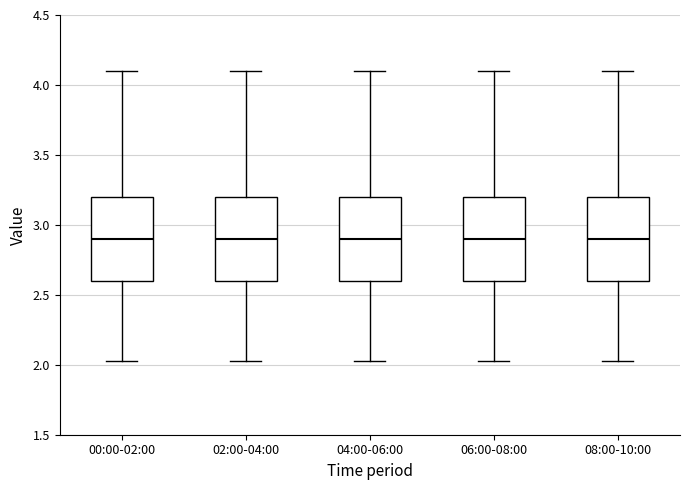

Where is the lower edge of the box for 08:00-10:00 on the y-axis? The values are not printed on the chart, so give them approximately, as read against the axis.

2.60